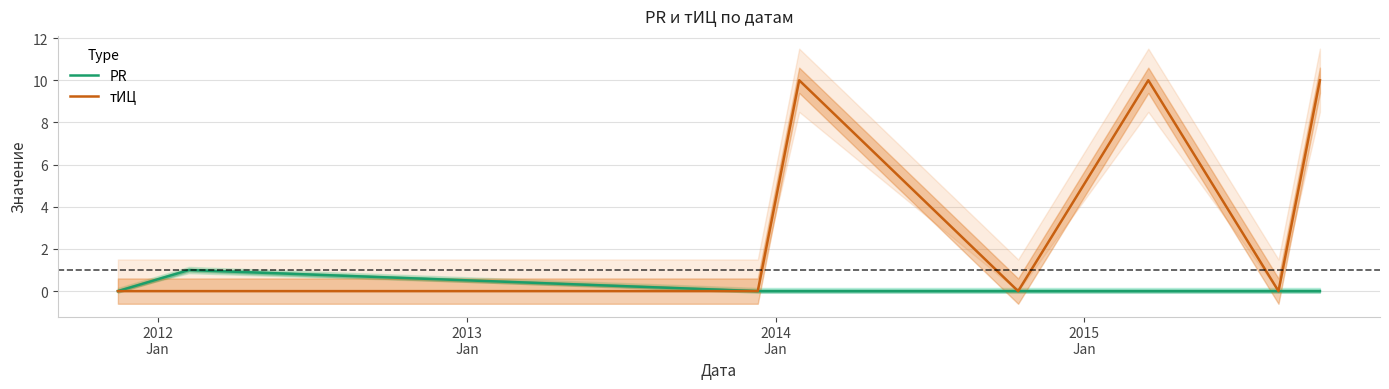

What is the highest value of the тИЦ series?

10